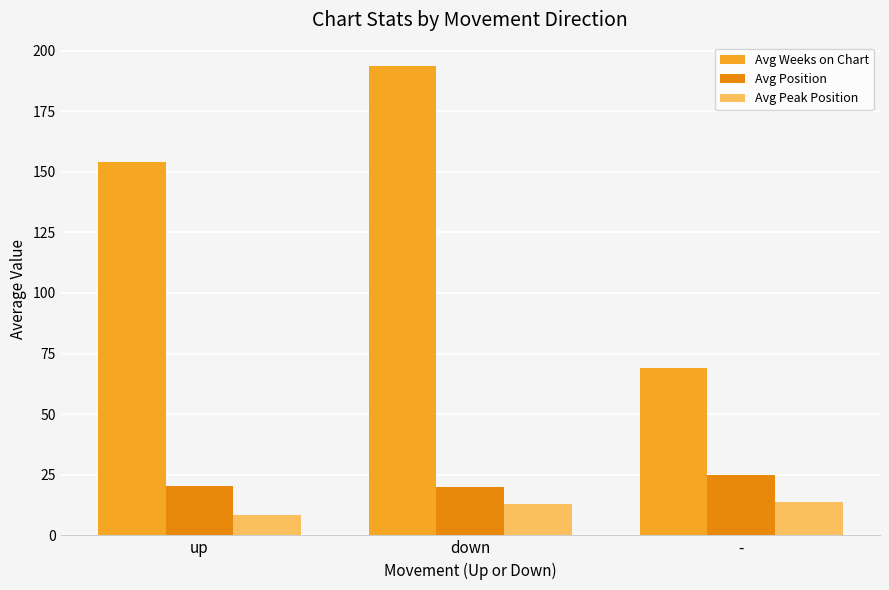

How many series are shown in this chart?

3